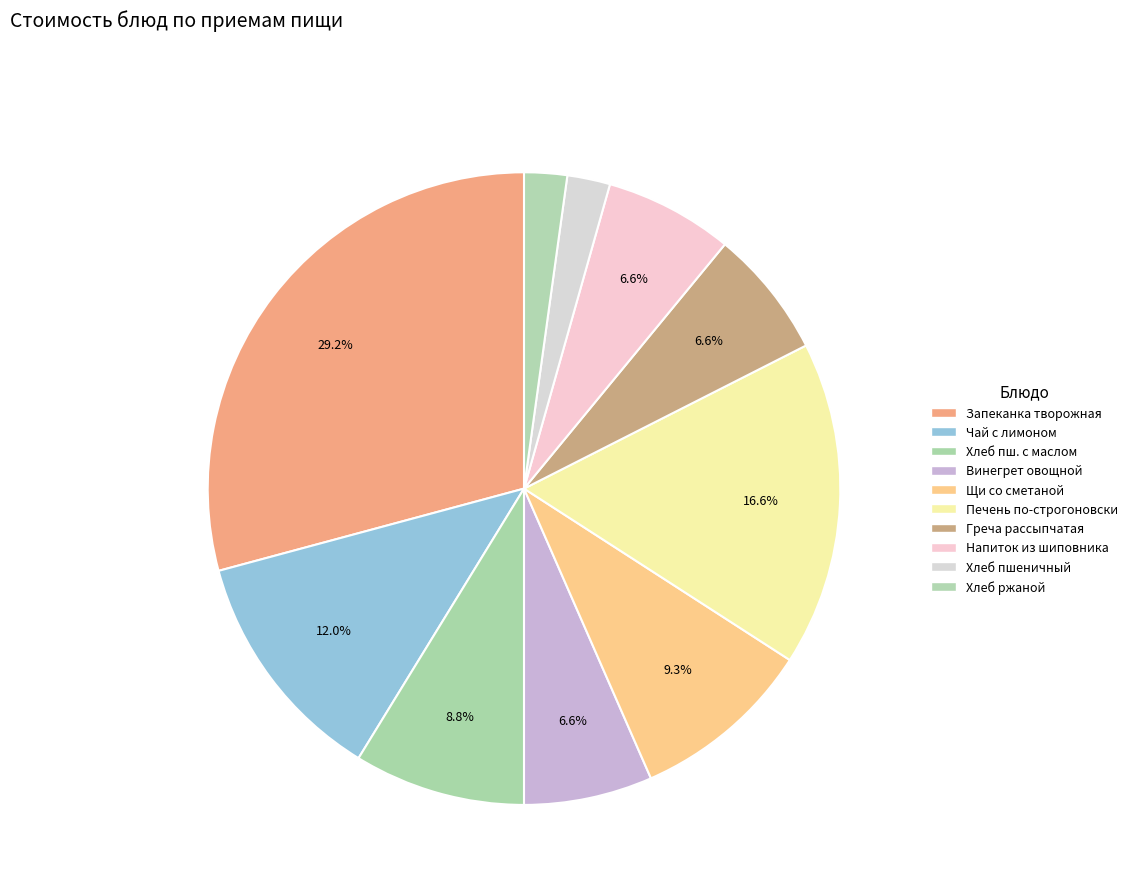

To the nearest percent, what is the average slice percentage?

10%